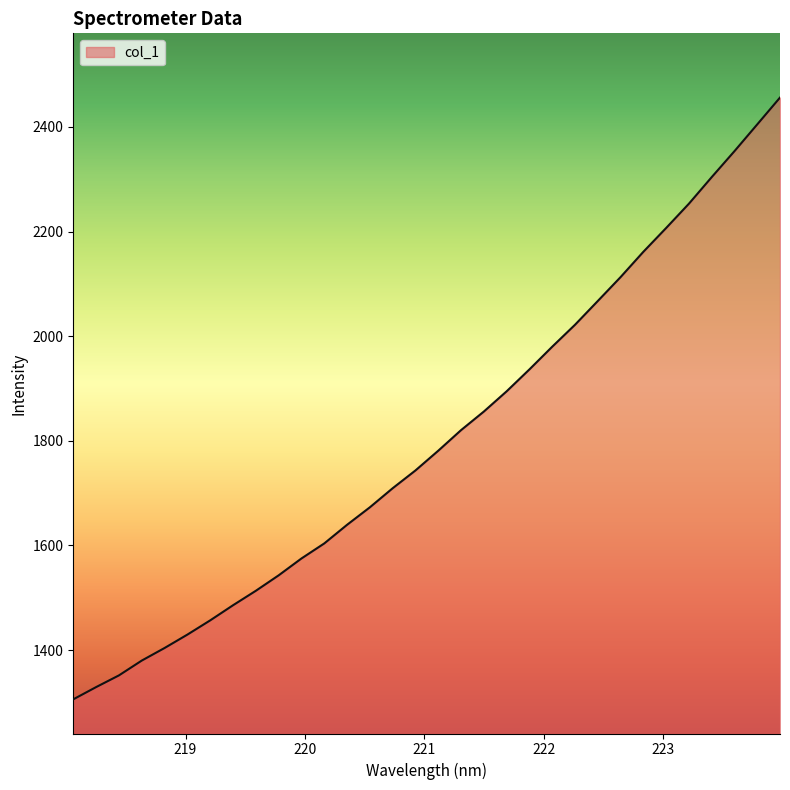

What is the difference between the maximum and minimum values?

1150.2